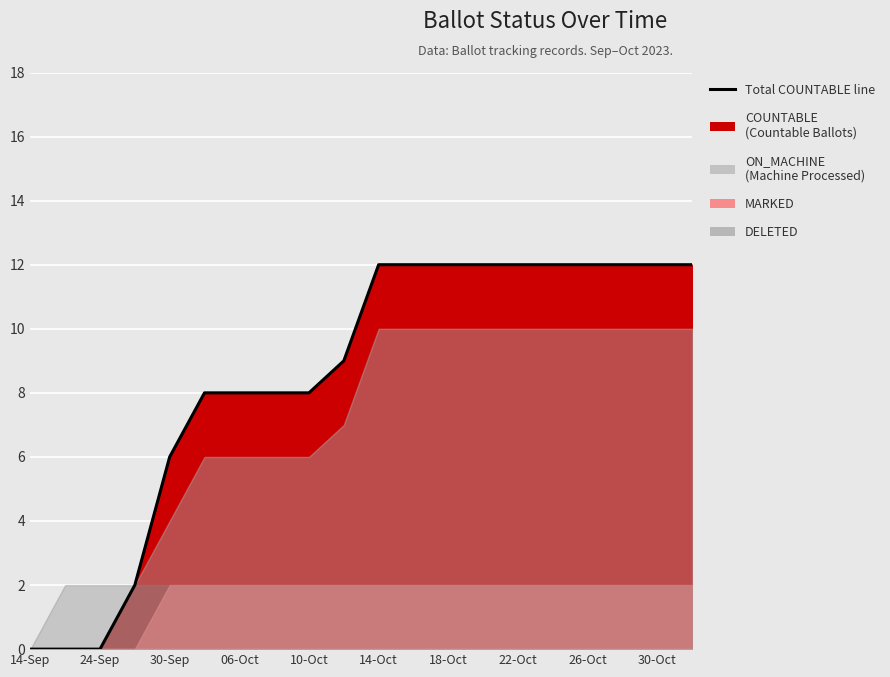

How many values are above zero?

17